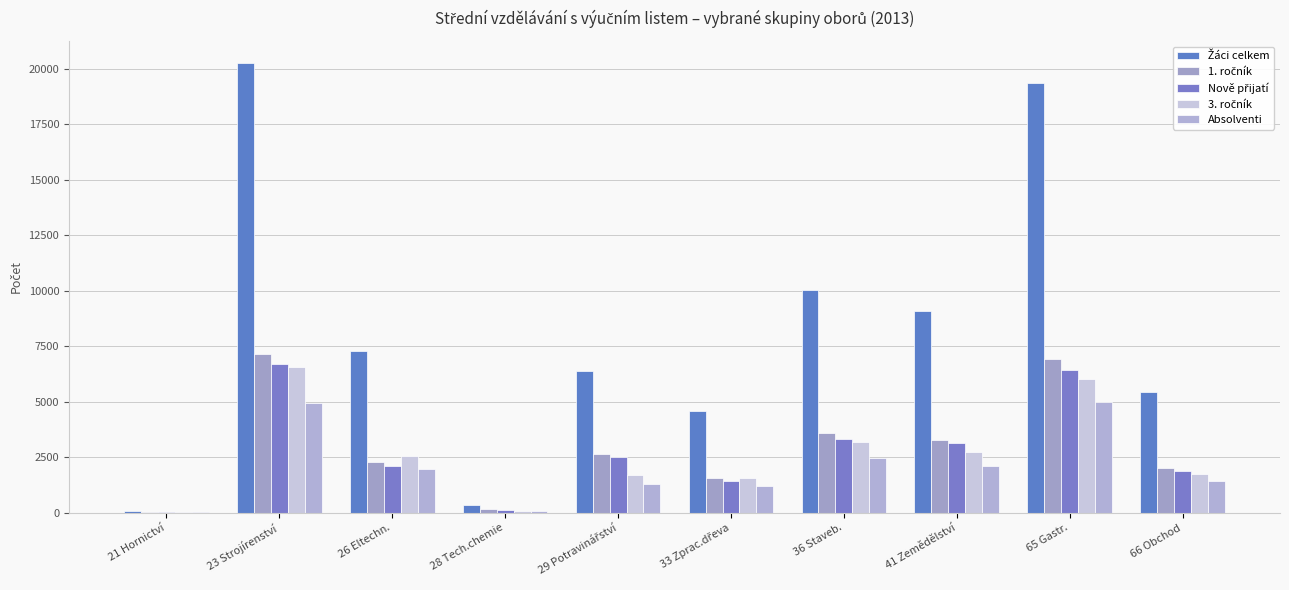

What is the total value across all series at 36 Staveb.?

22648